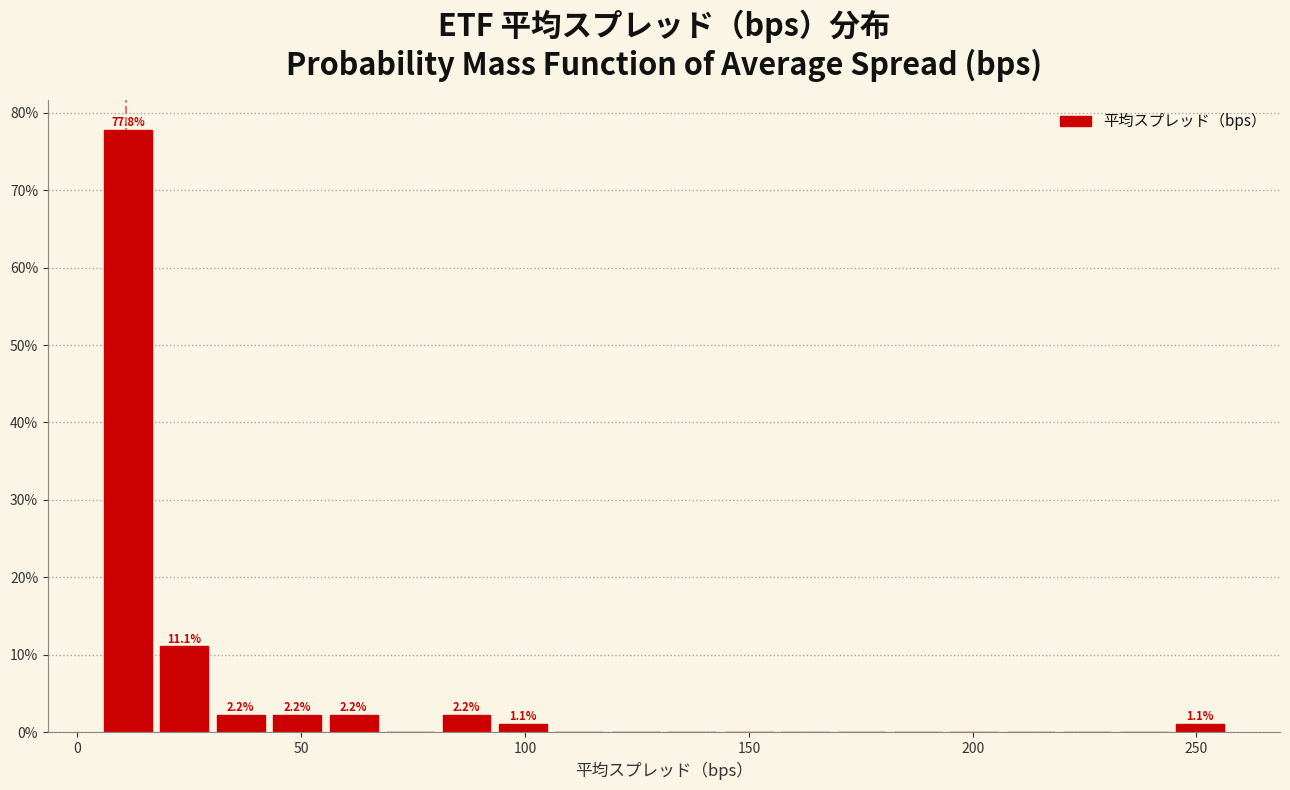

Read against the x-axis, roughly where is the centre of the tallest bar?

10